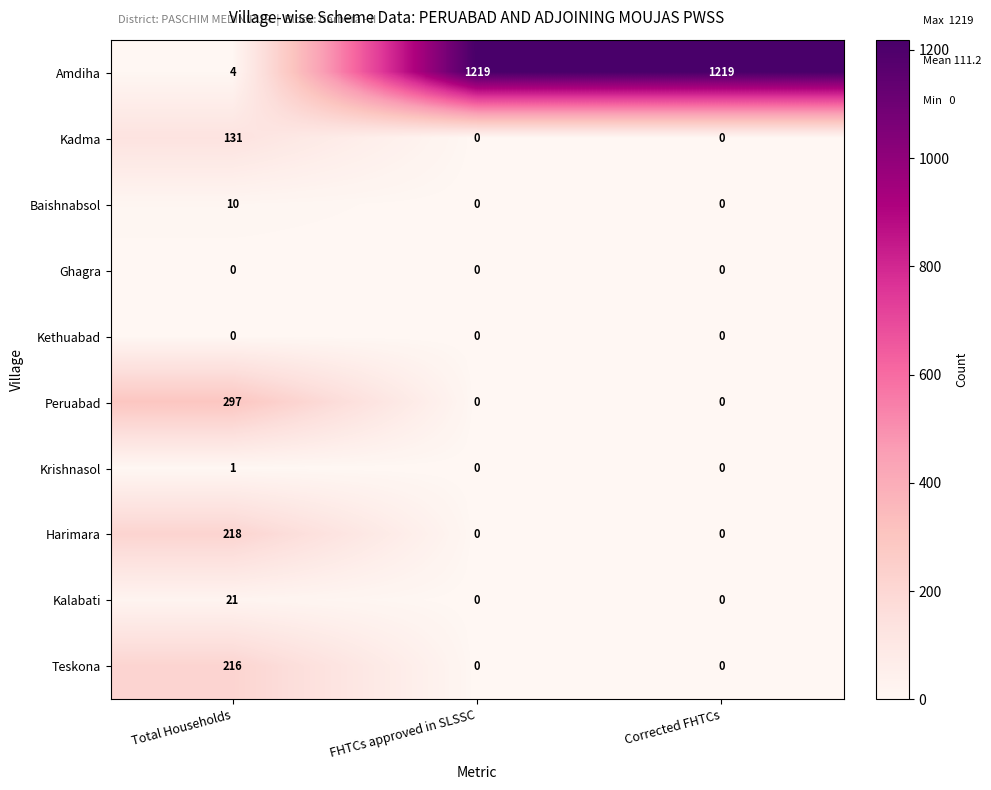

What is the total value across all series at FHTCs approved in SLSSC?

1219